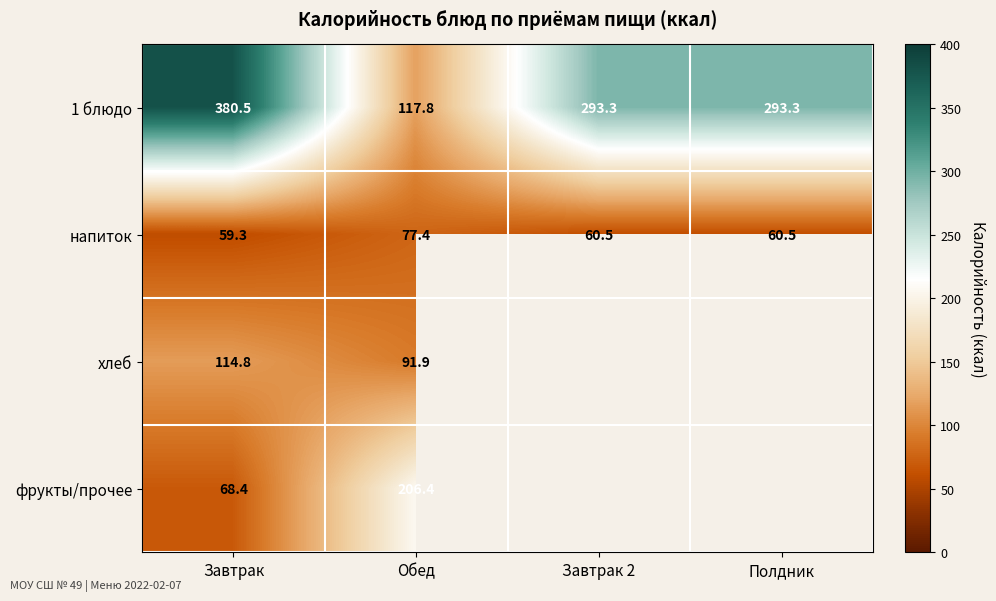

What is the difference between the highest and lowest values at Завтрак?

321.2